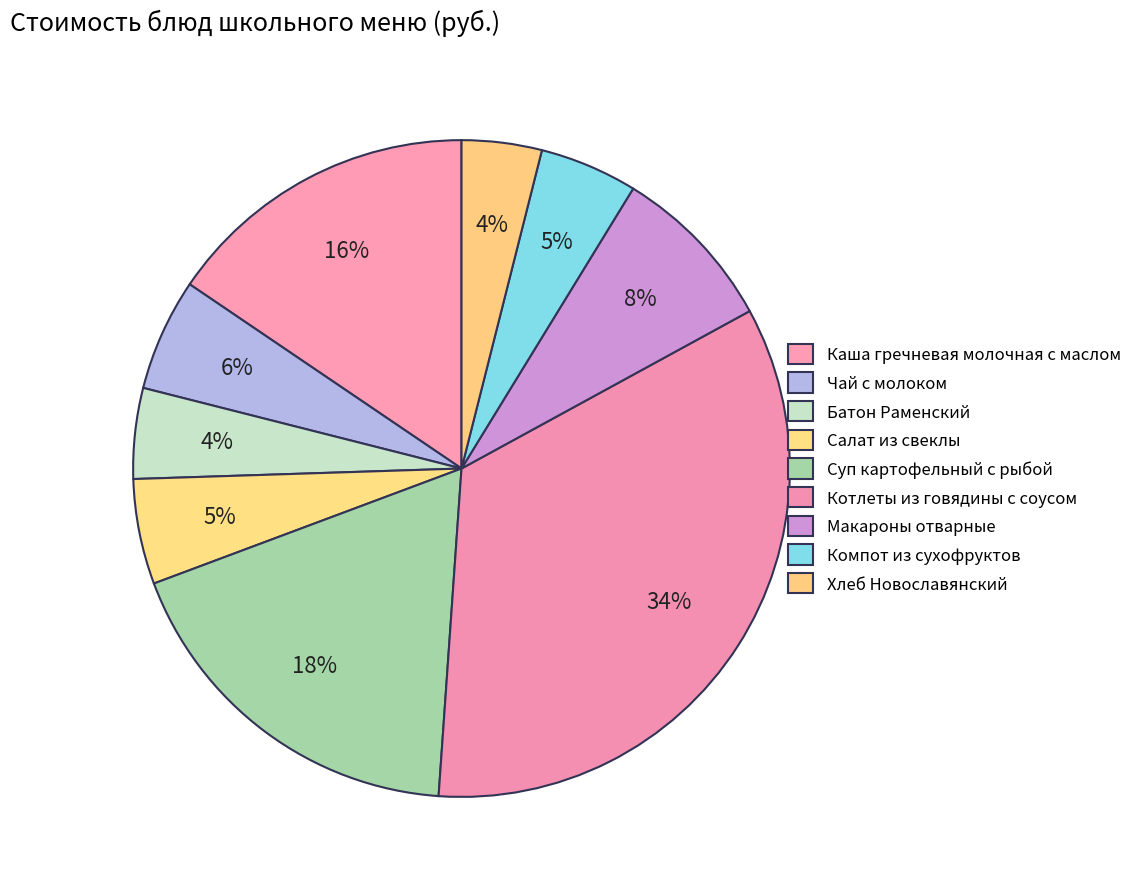

Which category has the smallest portion of the pie?

Хлеб Новославянский